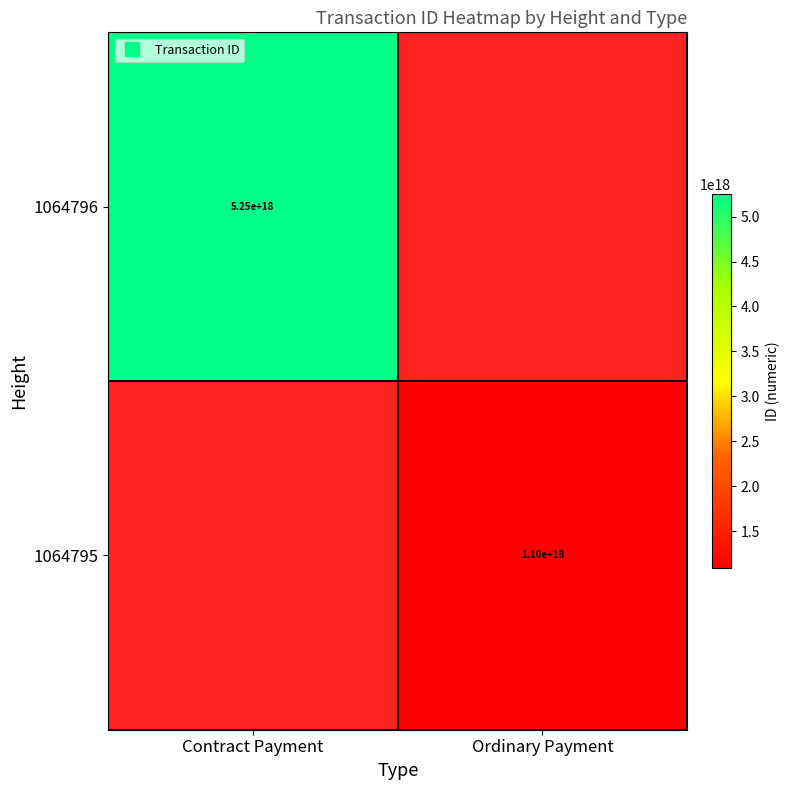

At how many categories does at least one series exceed 1374005278474694400?

1